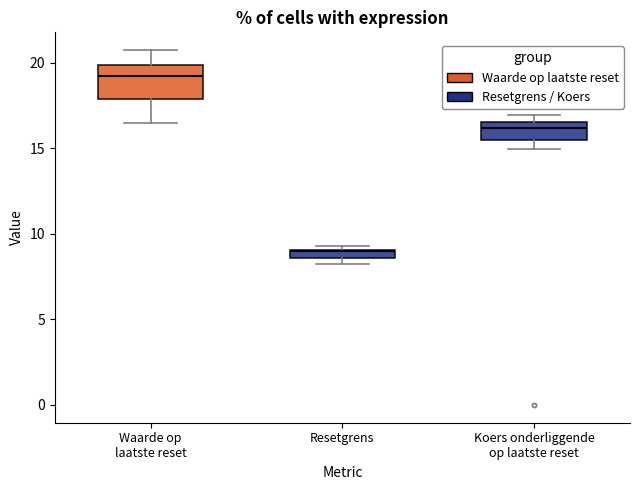

Comparing the boxes themselves (not the whiskers), which one is the tallest?

Waarde op laatste reset